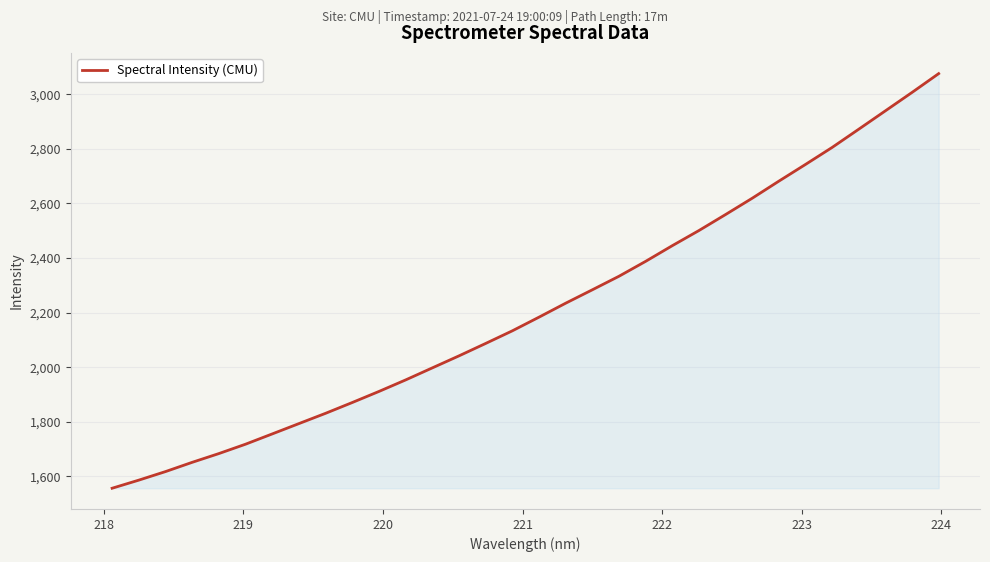

What is the smallest value displayed?

1556.5